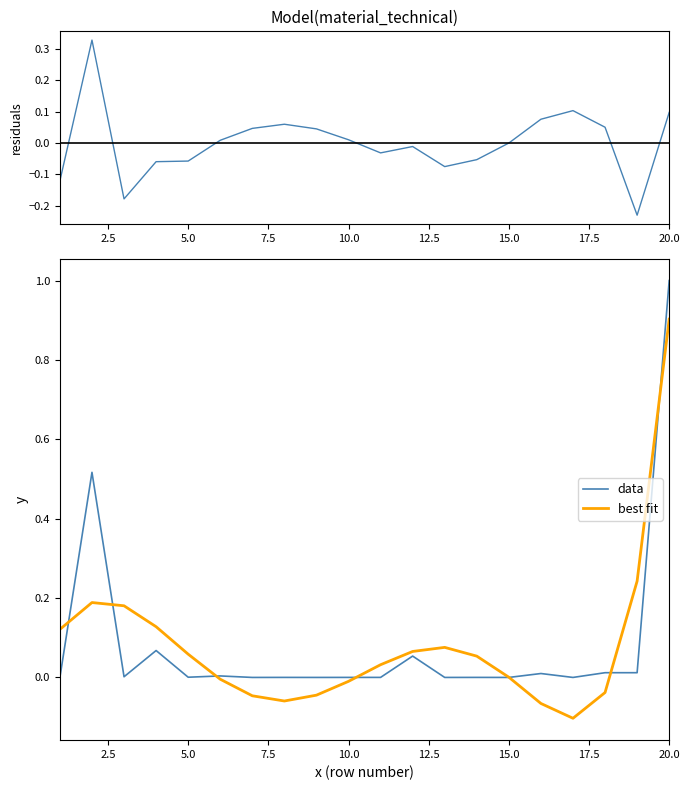

Is the value of best fit at 5.0 greater than the value of data at 20.0?

No